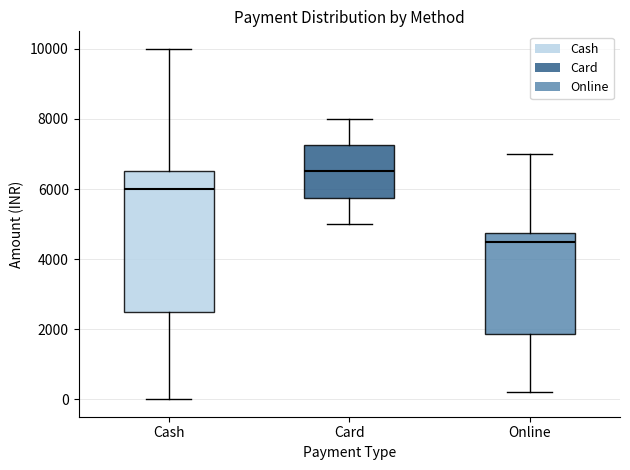

Which box's median line is the highest?

Card